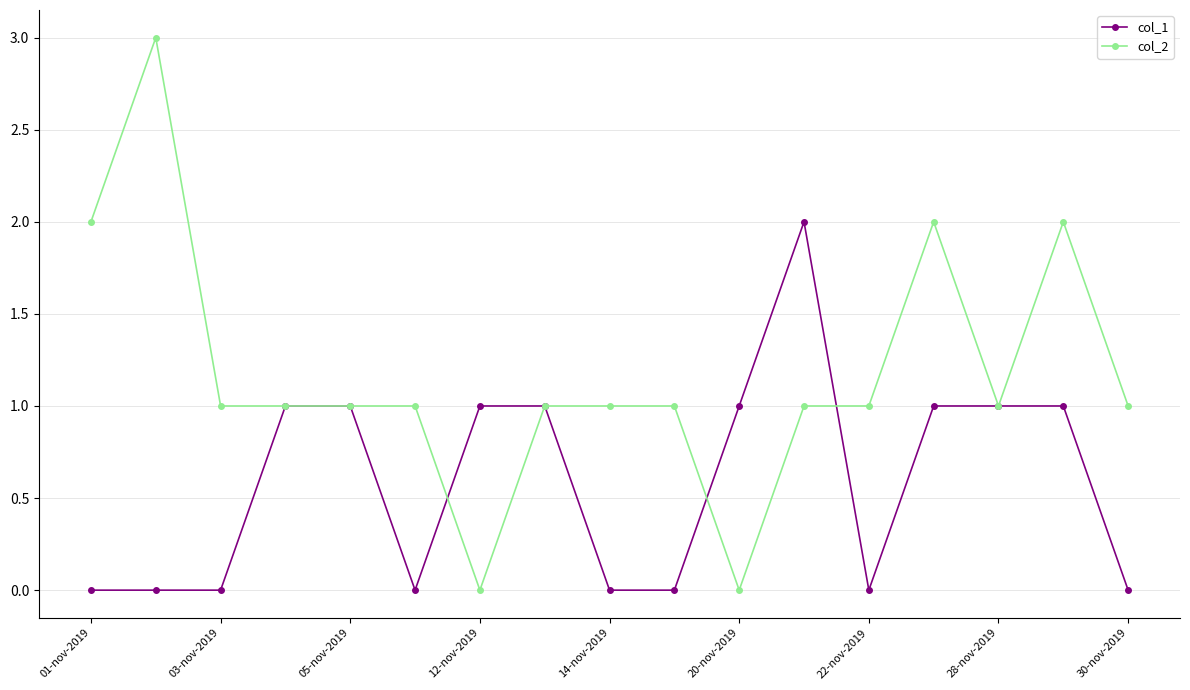

Does the chart have visible grid lines?

Yes